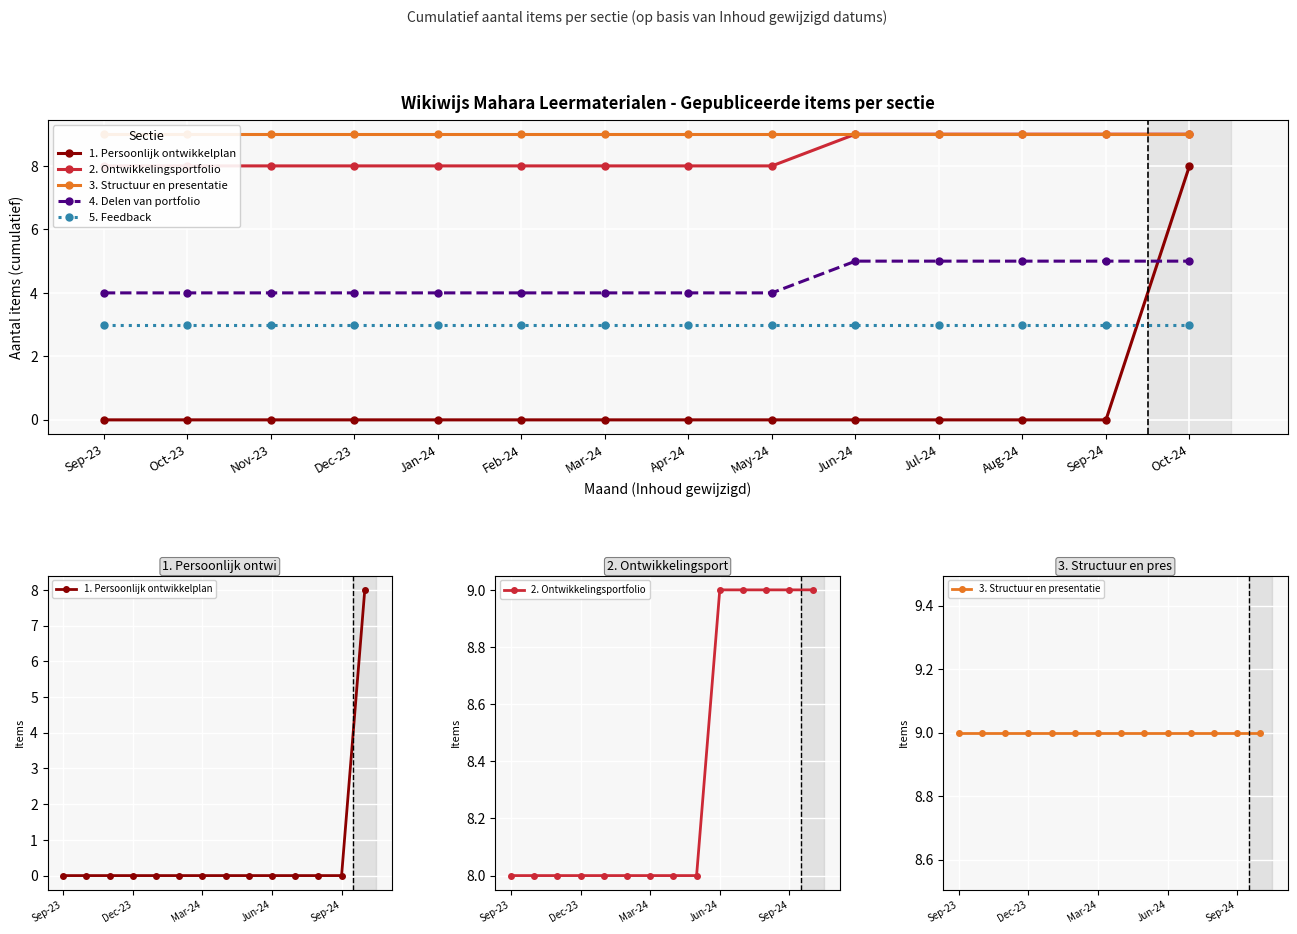

What is the difference between the highest and lowest values at Mar-24?

9